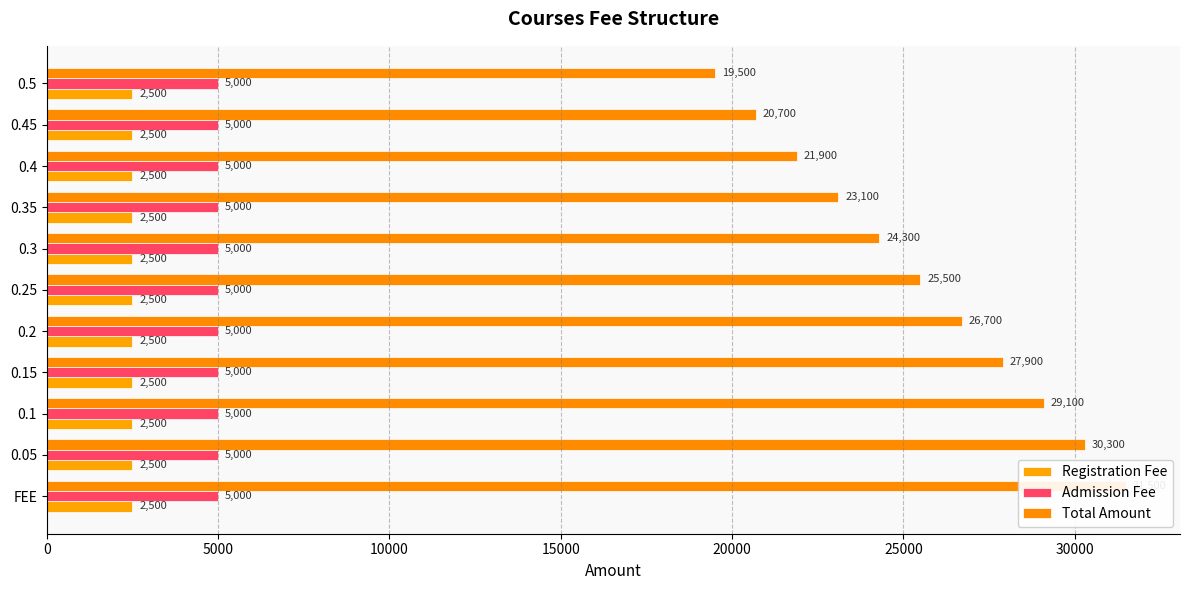

At 20000, list the series in order from smallest to largest.

Registration Fee, Admission Fee, Total Amount